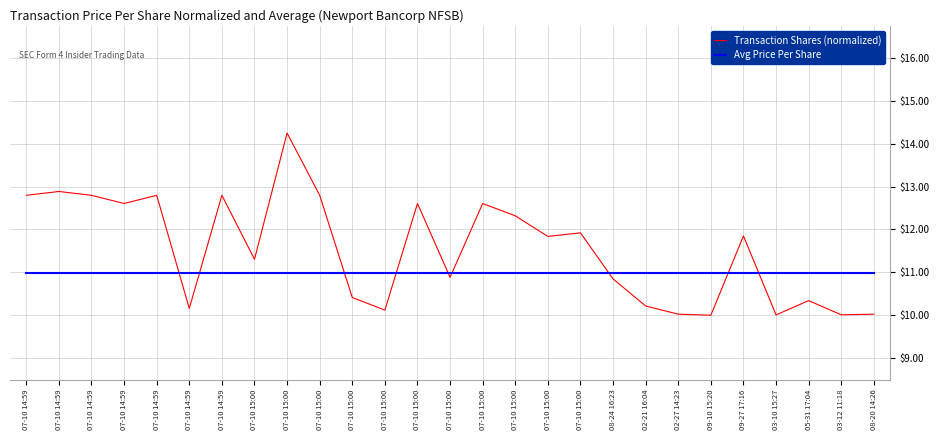

What is the greatest value displayed?

14.2